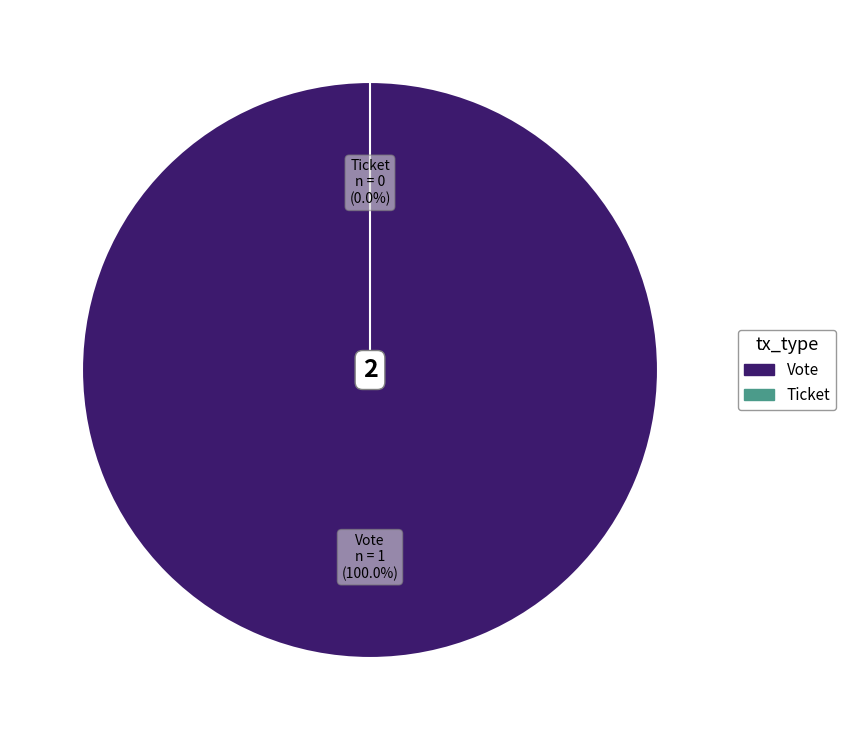

Is it true that Ticket is 1% of the pie?

False